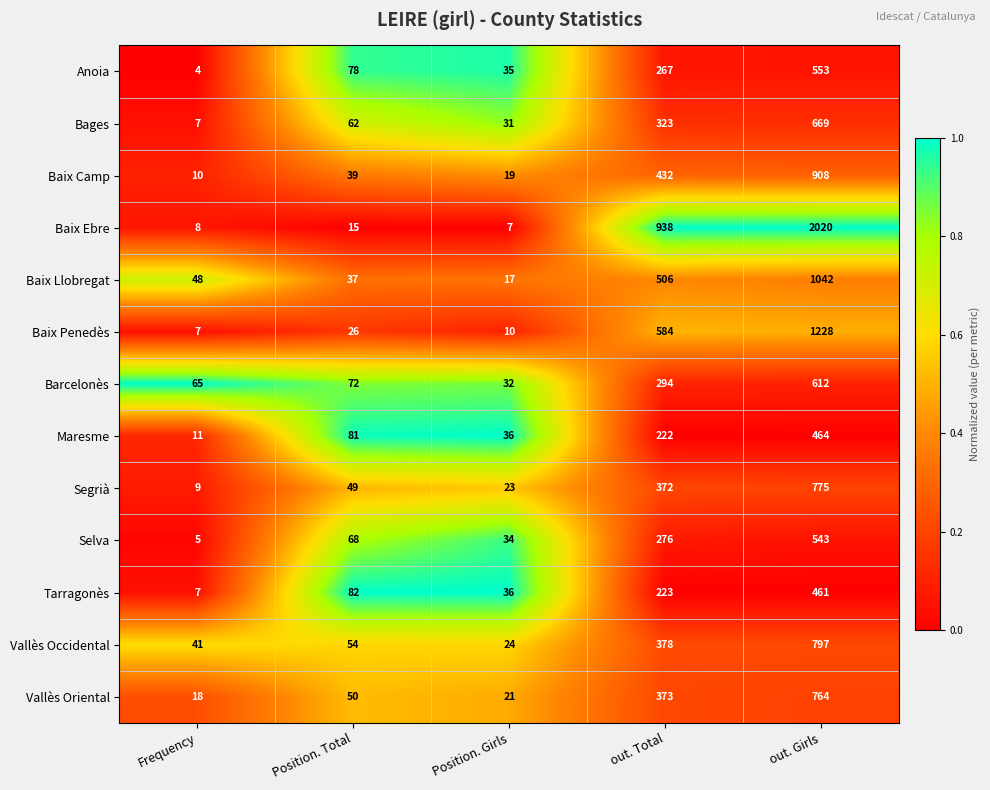

The value of Anoia at Frequency is 2. True or false?

False